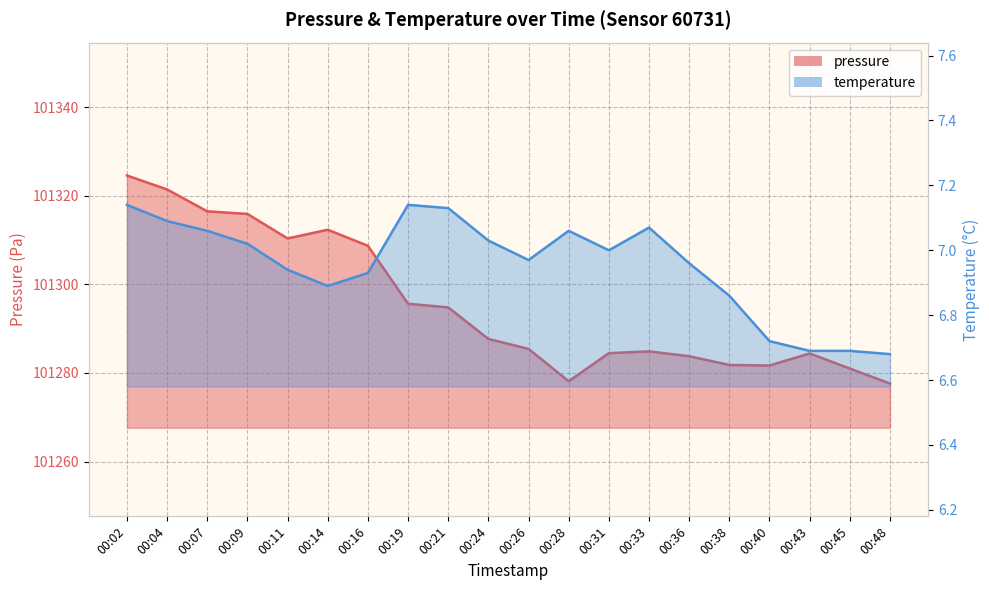

At which category does the chart reach its minimum across all series?

00:48